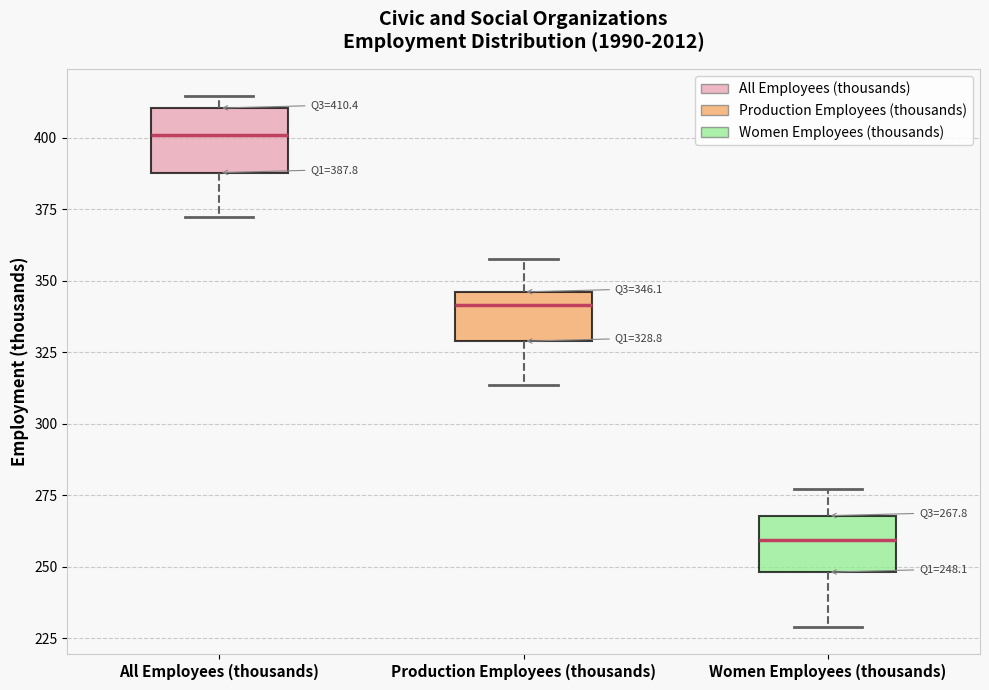

Which box has the lowest median line?

Women Employees (thousands)